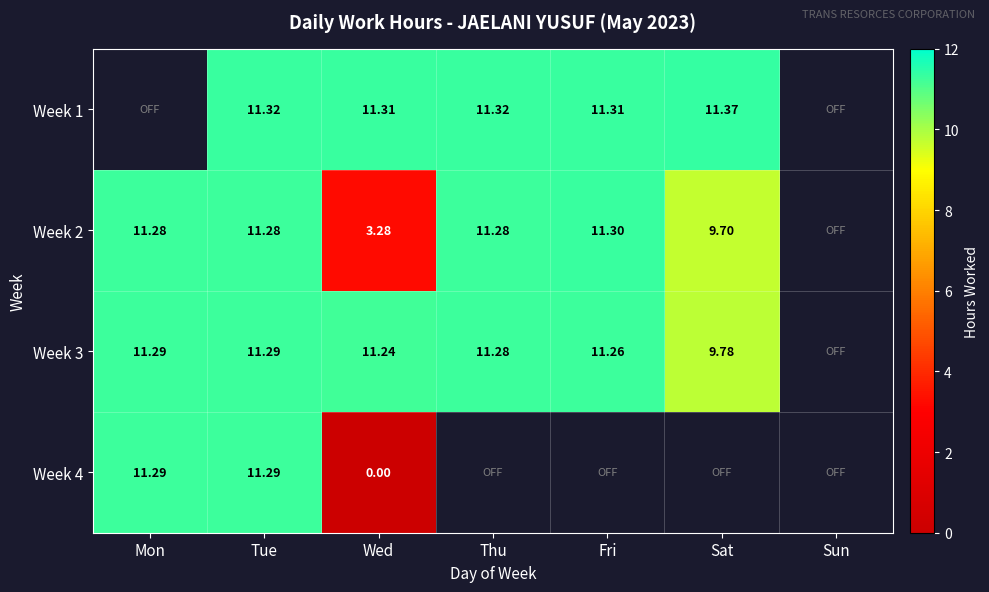

What is the total value across all series at Tue?

45.2